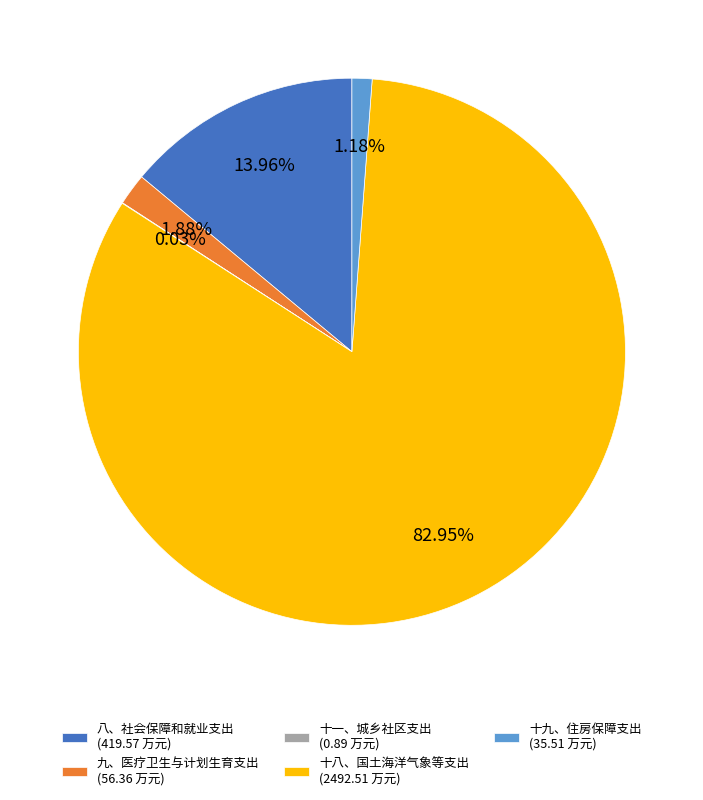

Is 十九、住房保障支出 (35.51 万元) the majority of the pie?

No